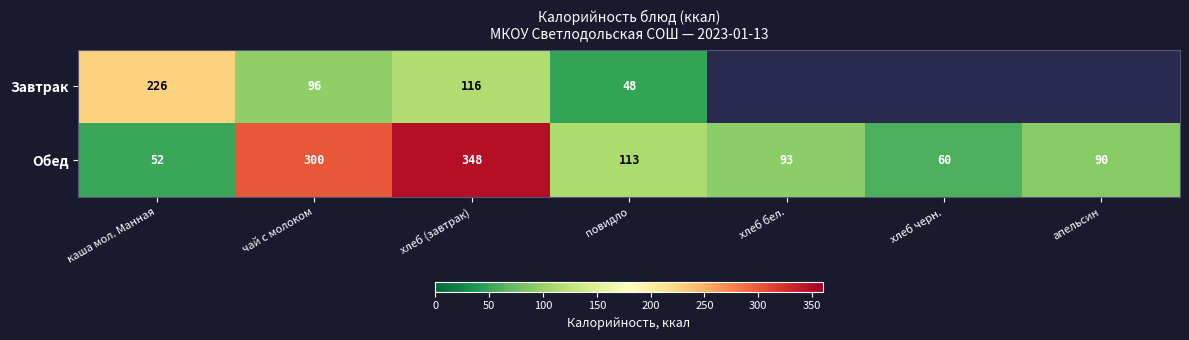

Is it true that Обед equals 36.7 at хлеб бел.?

False